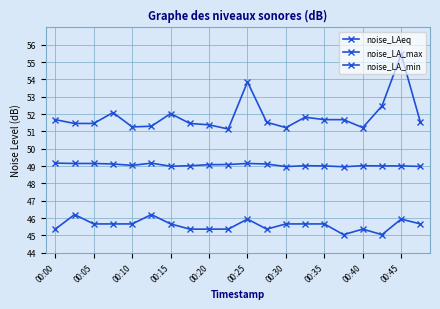

True or false: noise_LA_min and noise_LA_max cross at least once.

False